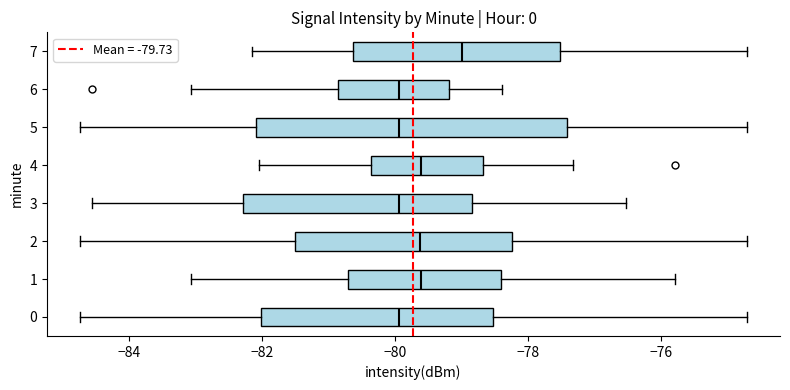

Comparing the boxes themselves (not the whiskers), which one is the widest?

5